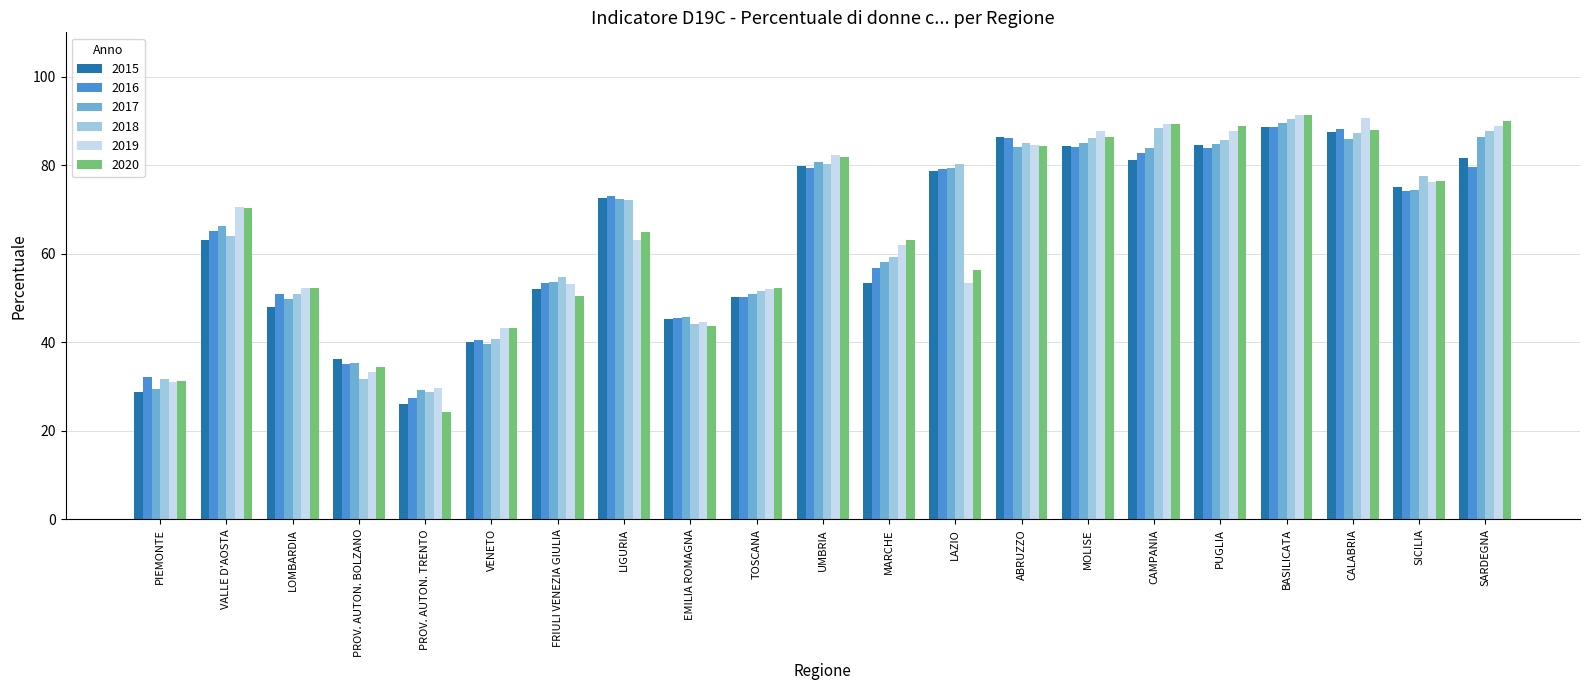

The 2020 series shows 31.2 at PIEMONTE. True or false?

True